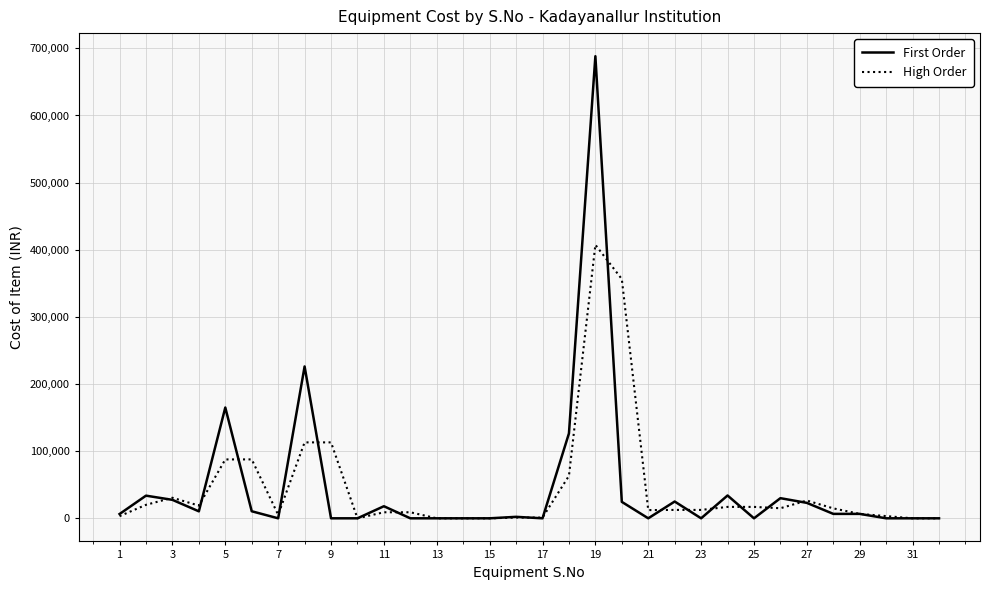

Which series has the widest spread of values?

First Order